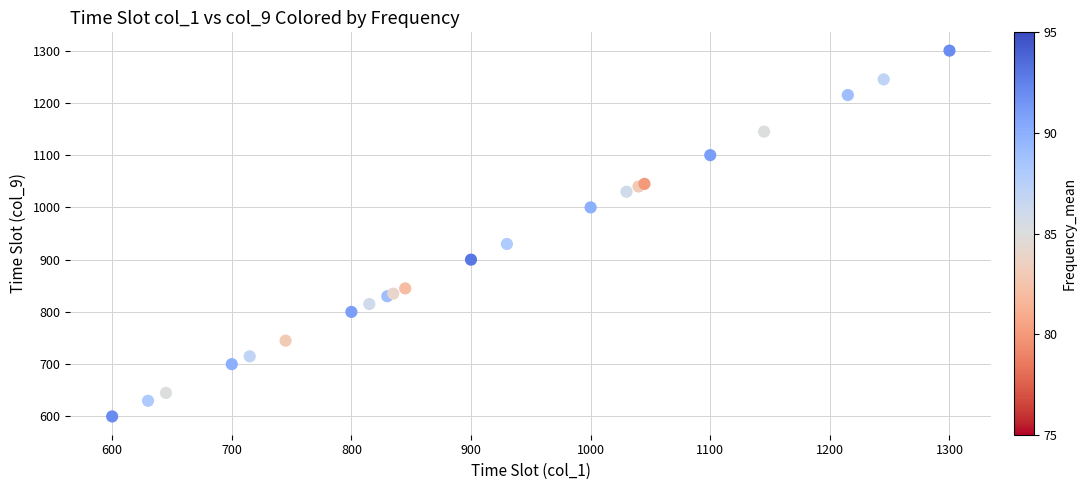

What Y value in the scatter plot is closest to 950?

930